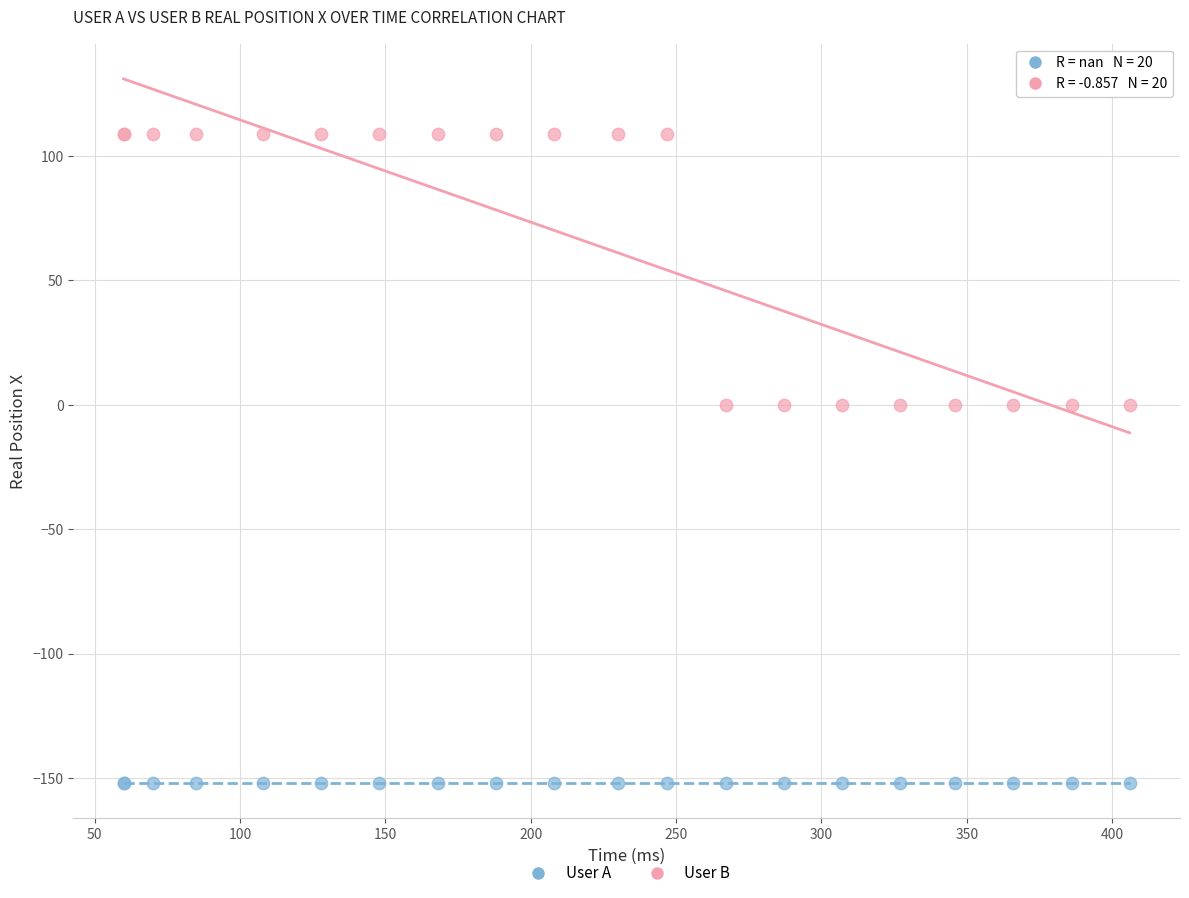

Which series reaches the minimum Y coordinate?

User A